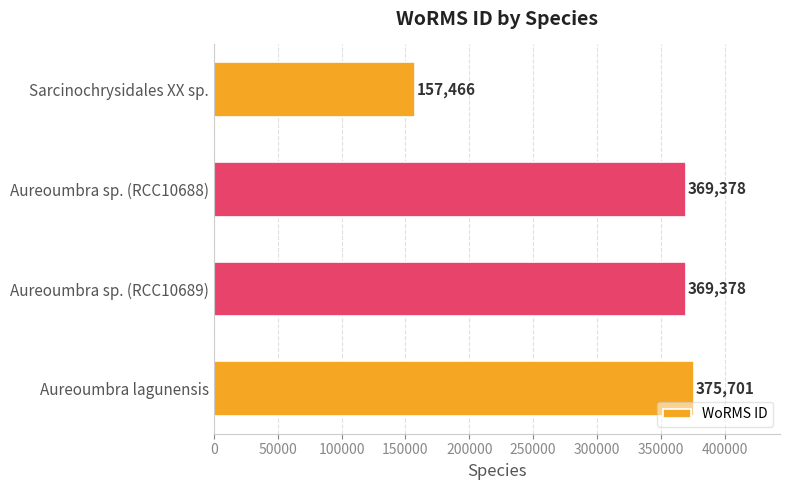

What is the change in value from Sarcinochrysidales XX sp. to Aureoumbra sp. (RCC10689)?

+211912